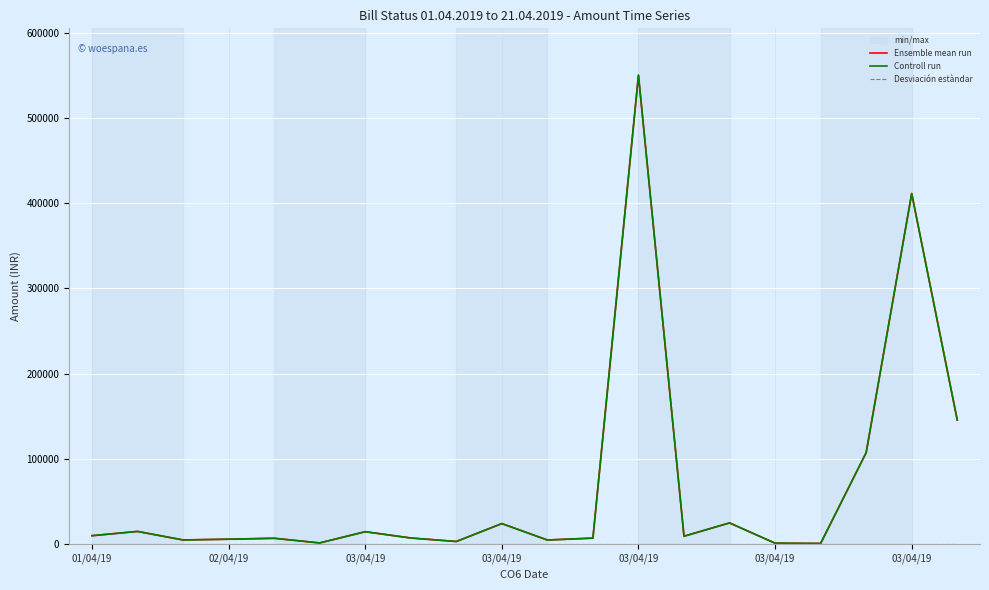

True or false: Ensemble mean run and Desviación estàndar intersect in this chart.

False